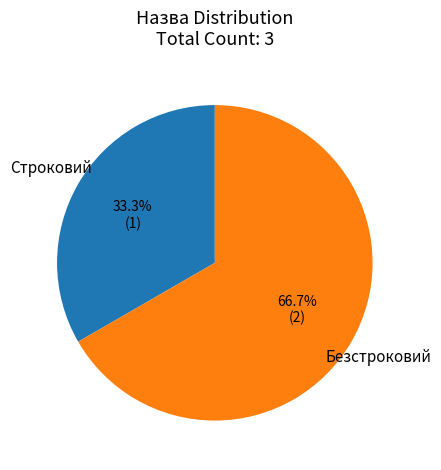

True or false: Строковий accounts for 33% of the total.

True